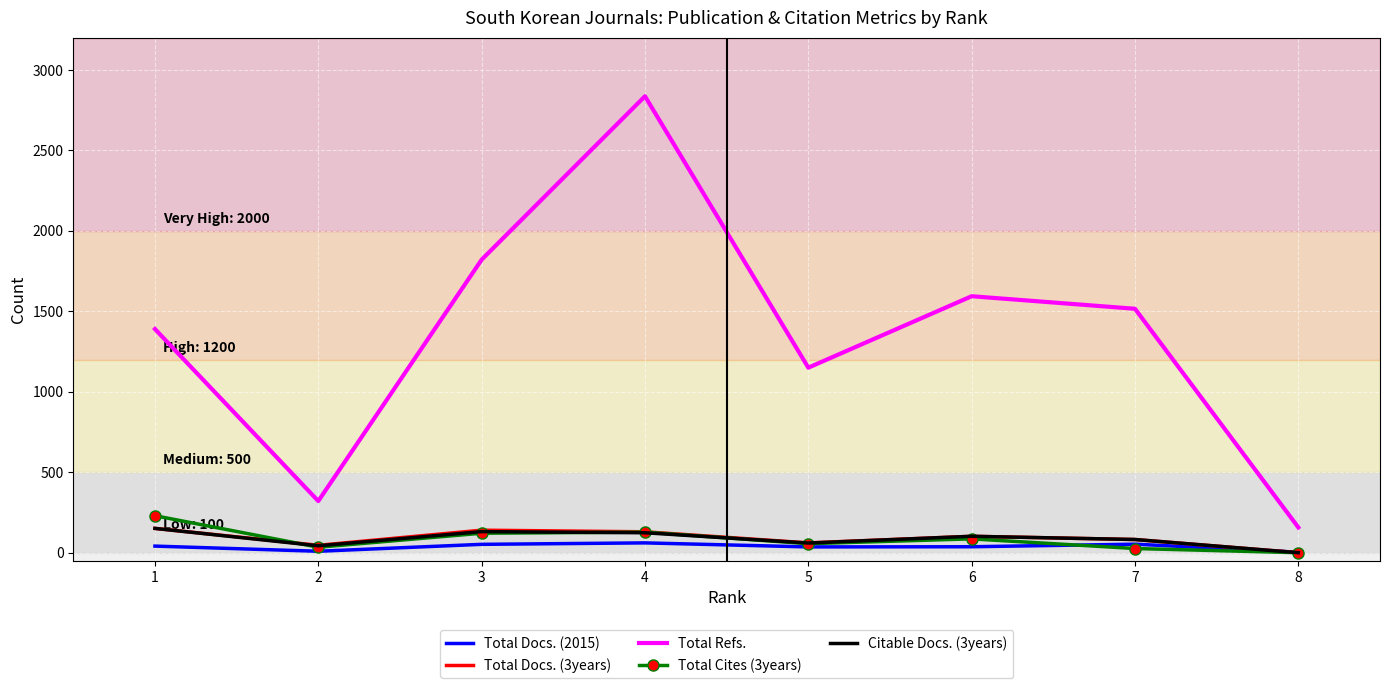

At how many categories does at least one series exceed 1246?

5